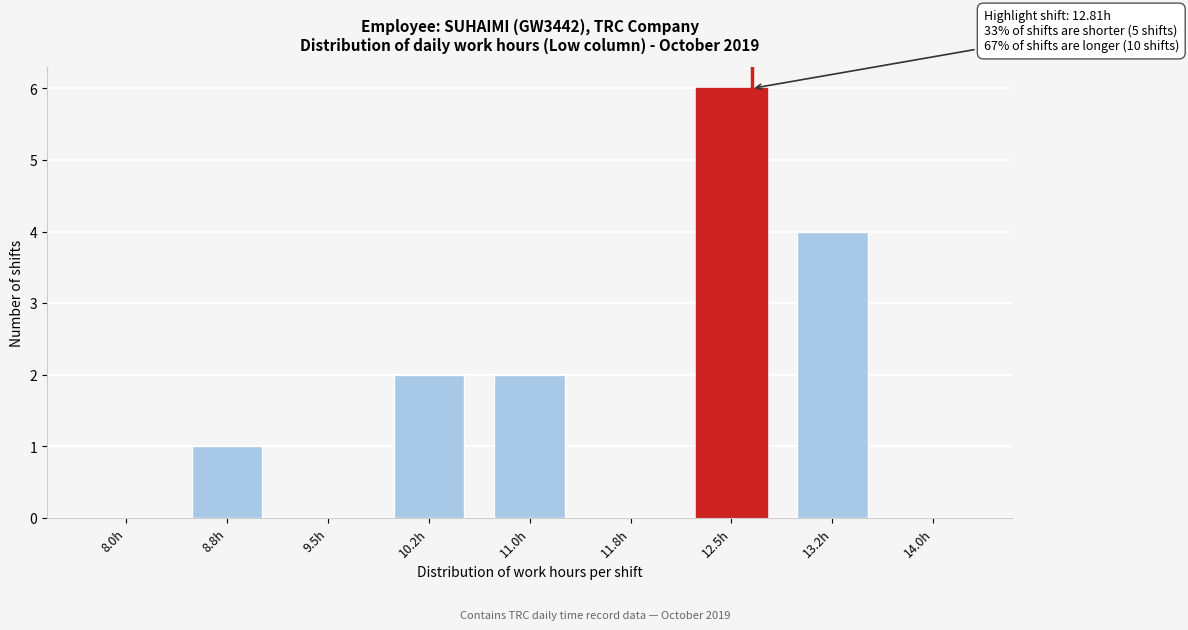

Reading left to right, transcribe all the data shown in this chart.

8.0h=0	8.8h=1	9.5h=0	10.2h=2	11.0h=2	11.8h=0	12.5h=6	13.2h=4	14.0h=0